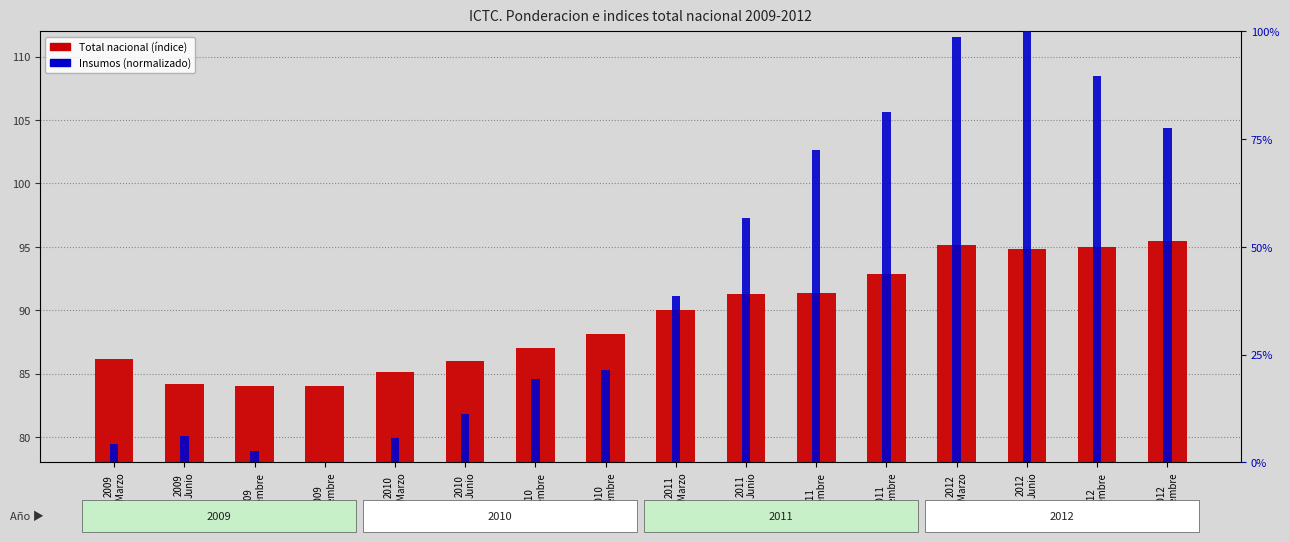

Count the number of data series in this chart.

2